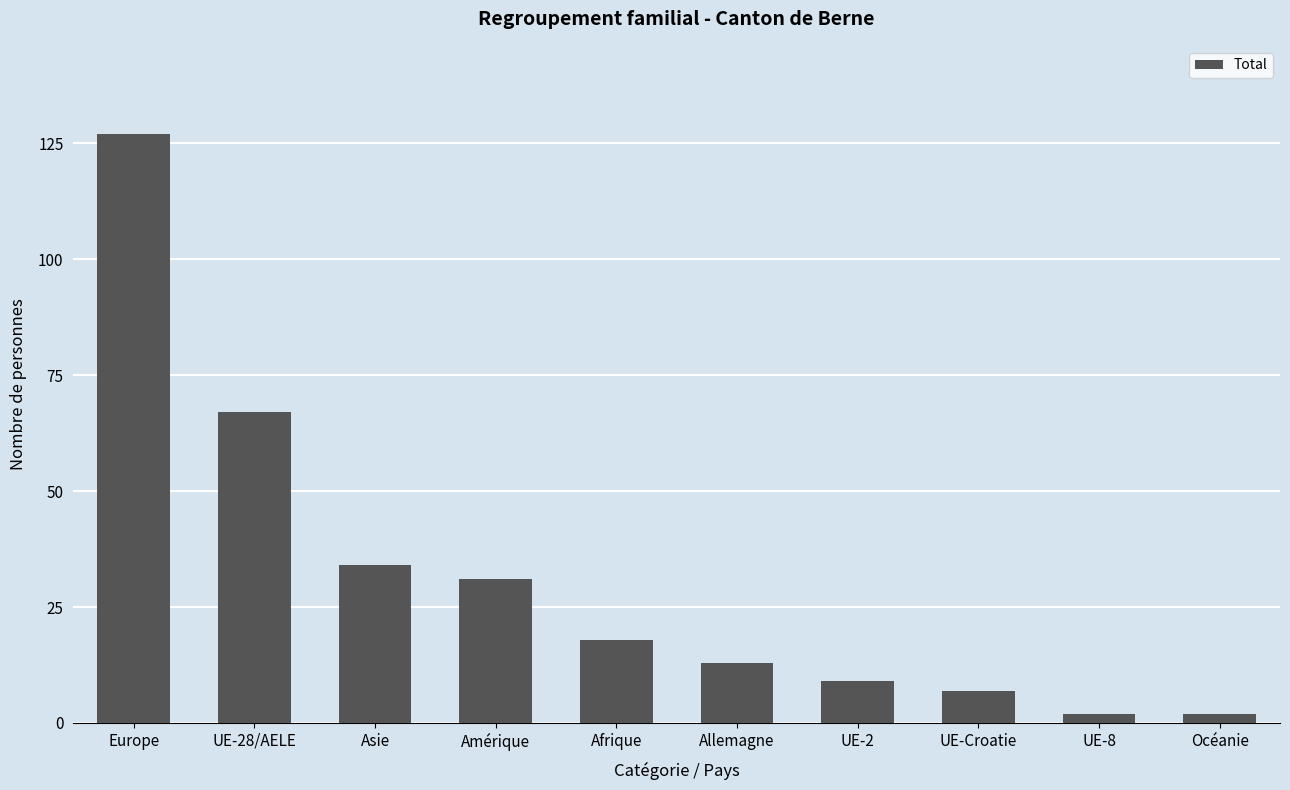

Is it true that the value at Asie is 59?

False